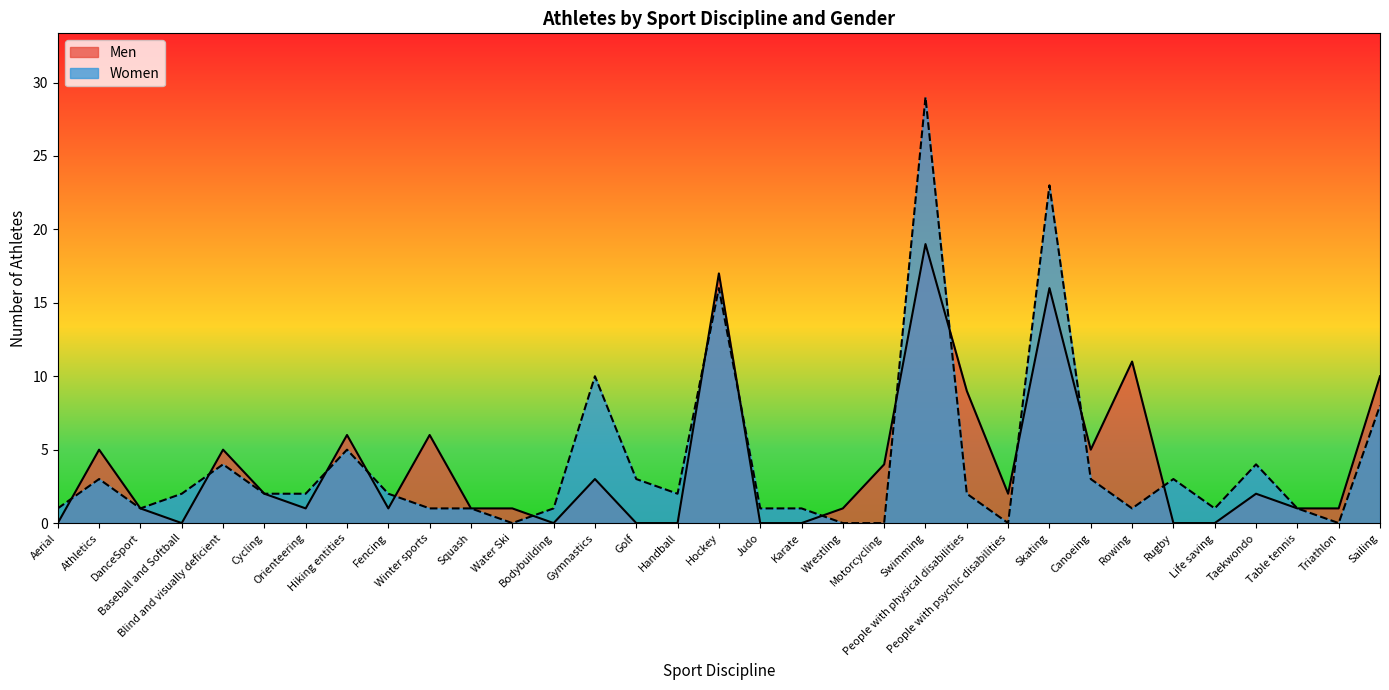

Is the value of Women at Motorcycling greater than the value of Men at Baseball and Softball?

No